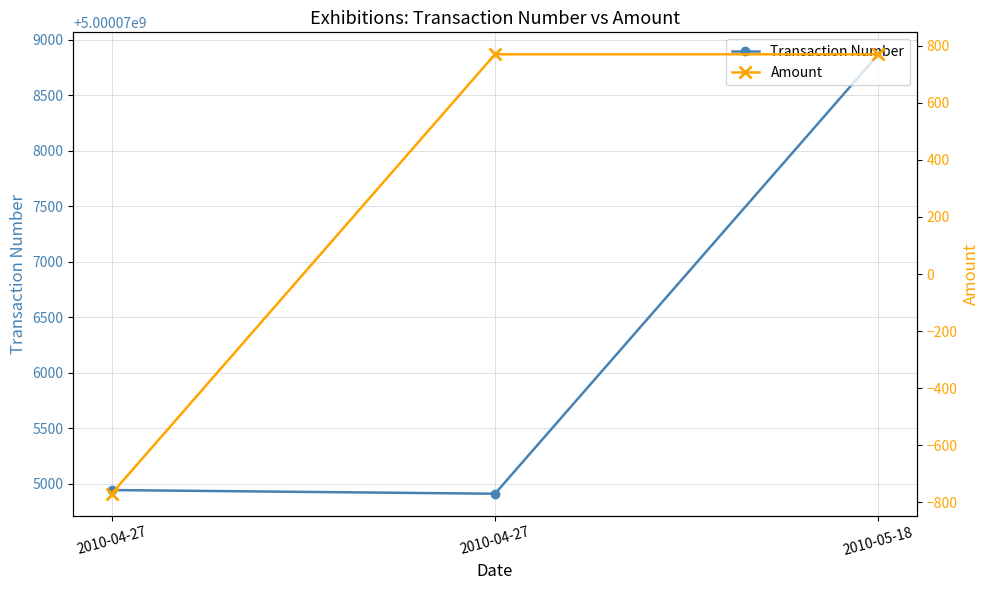

How many Amount values are between -770 and 770?

3